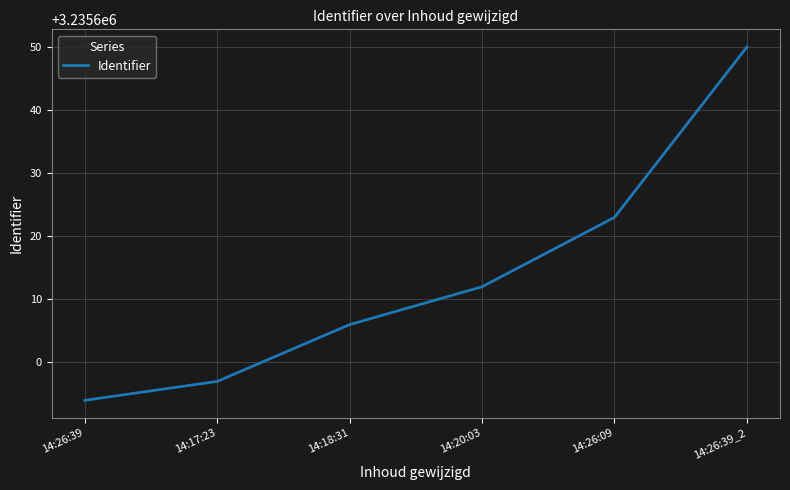

The chart shows a value of 2170649 at 14:26:09. True or false?

False